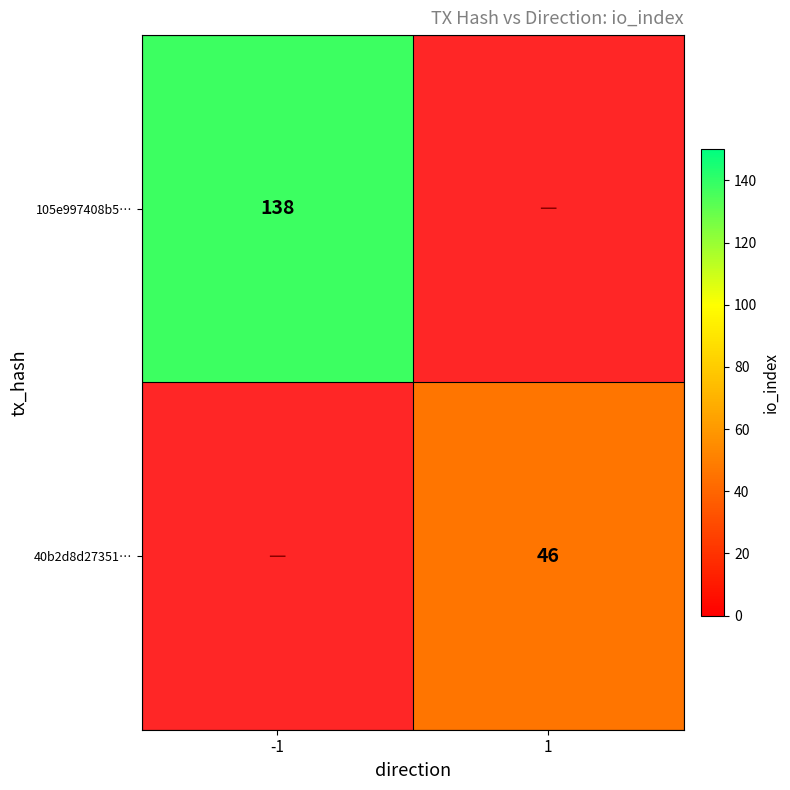

What is the greatest value displayed?

138.0